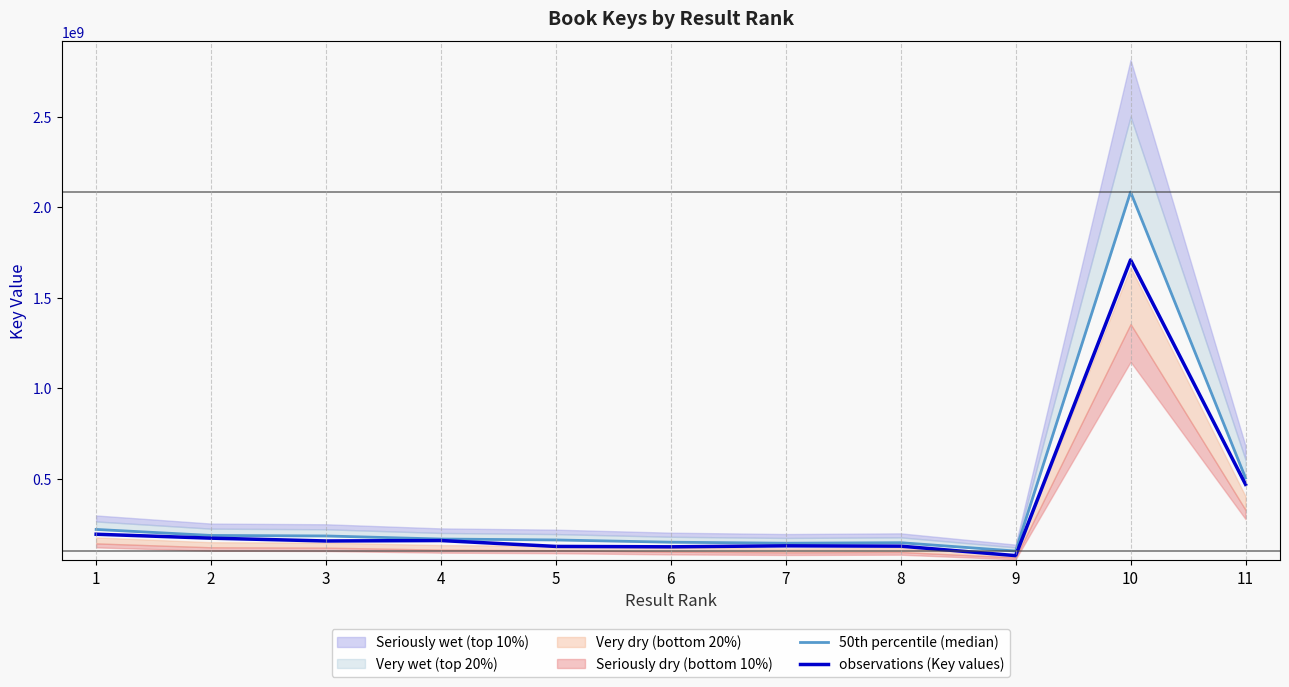

At which label does observations (Key values) first exceed 156828896?

1